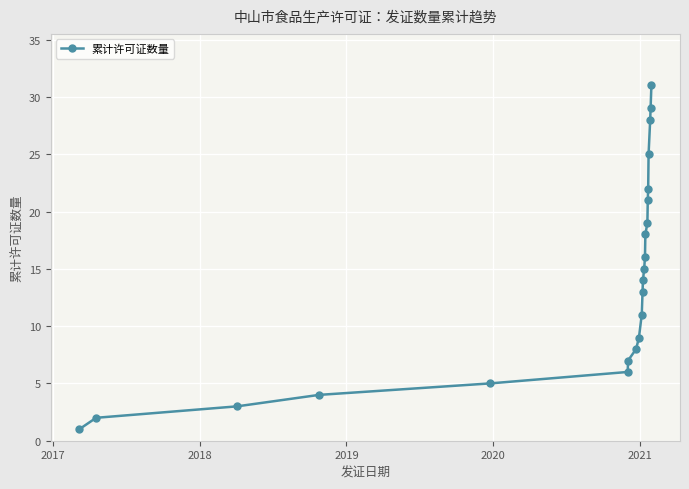

What is the difference between the maximum and minimum values?

30